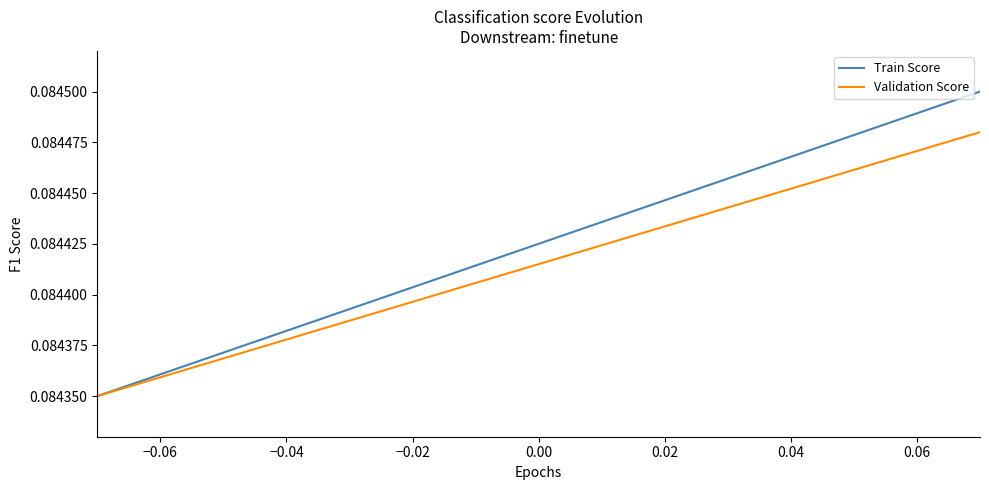

Which series has the widest spread of values?

Train Score